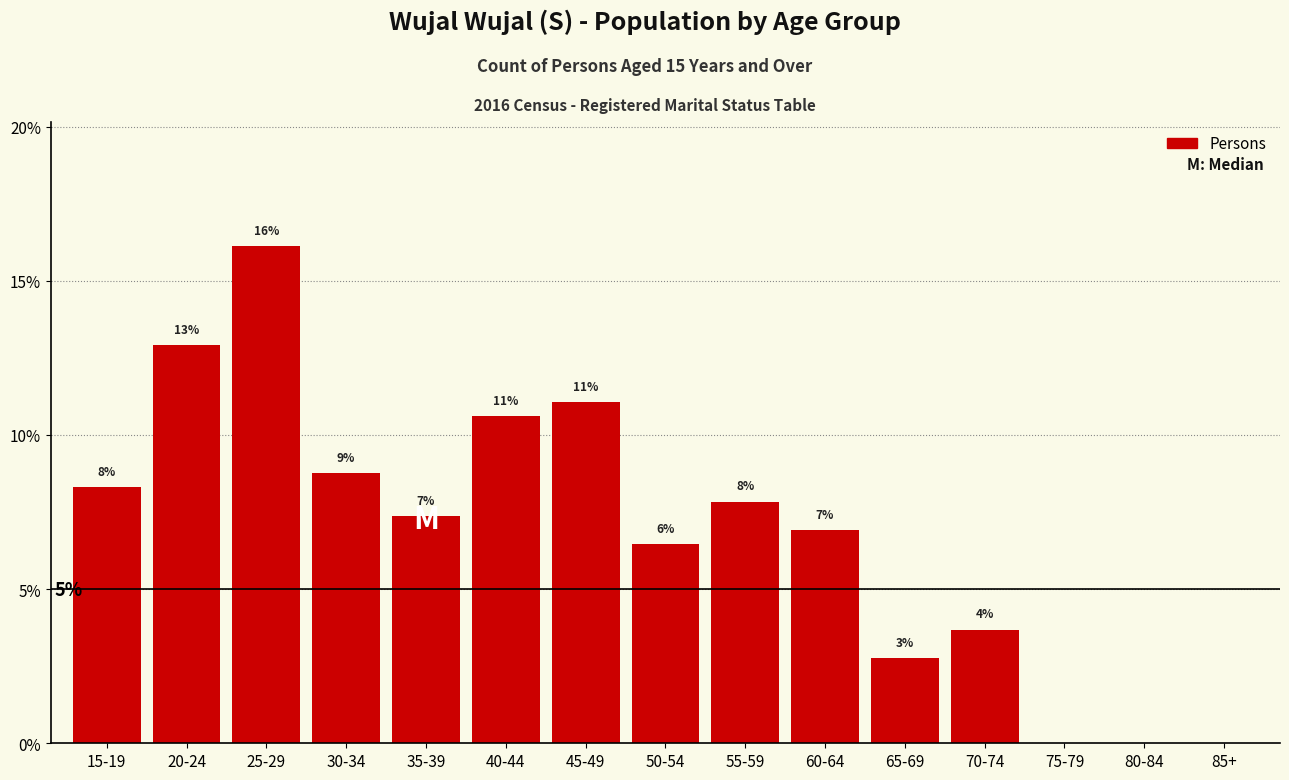

Are the bars horizontal?

No